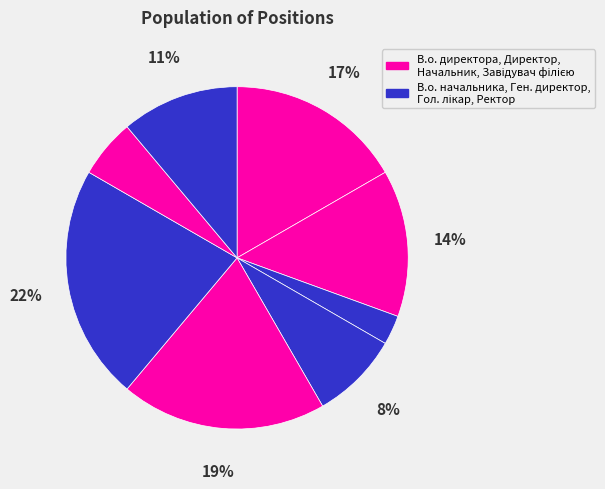

To the nearest percent, what is the difference between the largest and smallest slice percentages?

19%